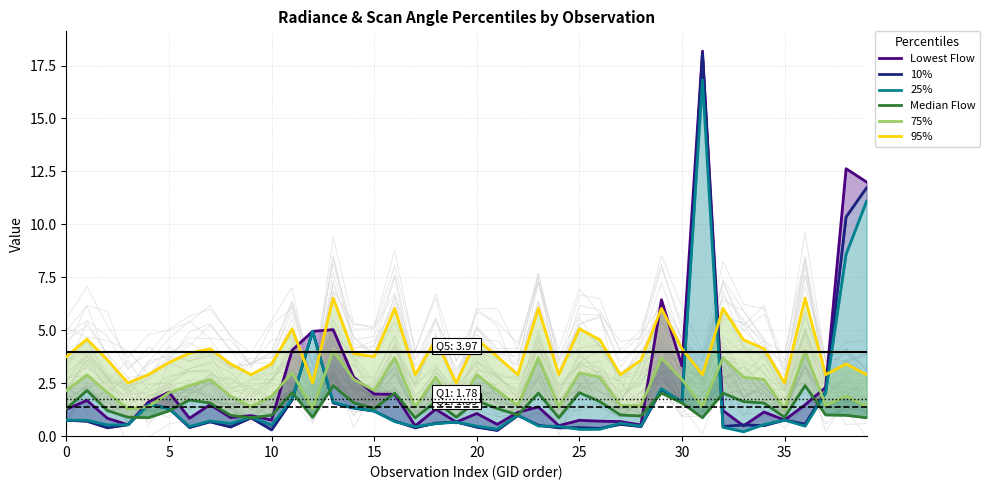

How many times do Median Flow and 10% cross each other?

7